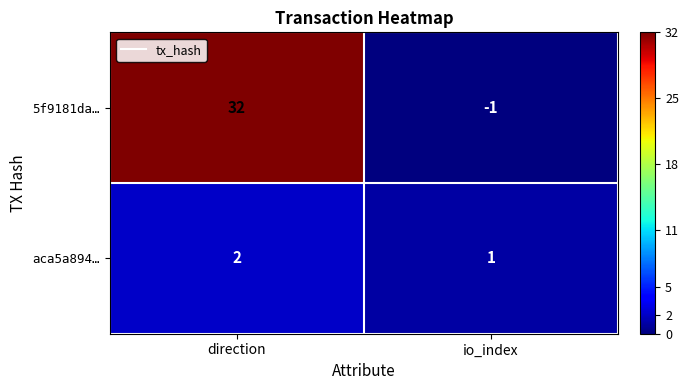

What is the difference between the highest and lowest values at io_index?

2